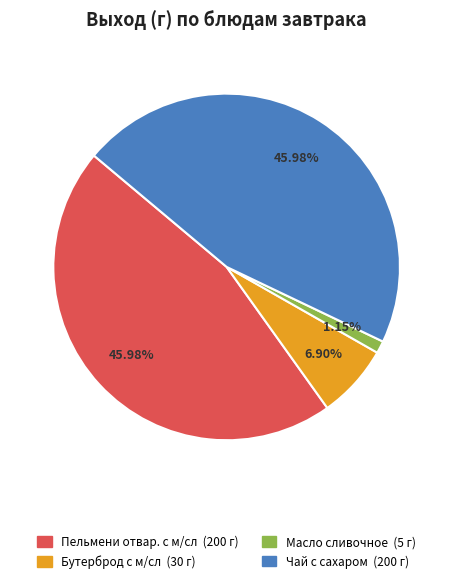

Is Чай с сахаром the majority of the pie?

No